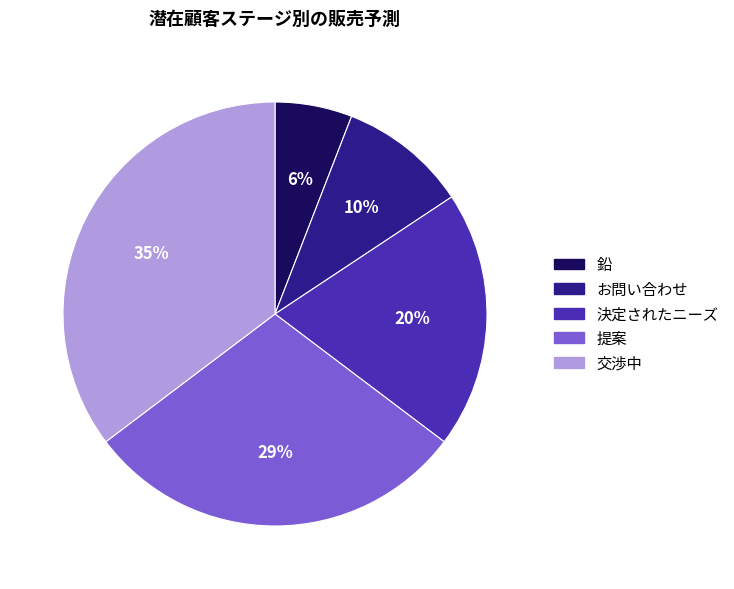

Is there a majority slice in this chart?

No